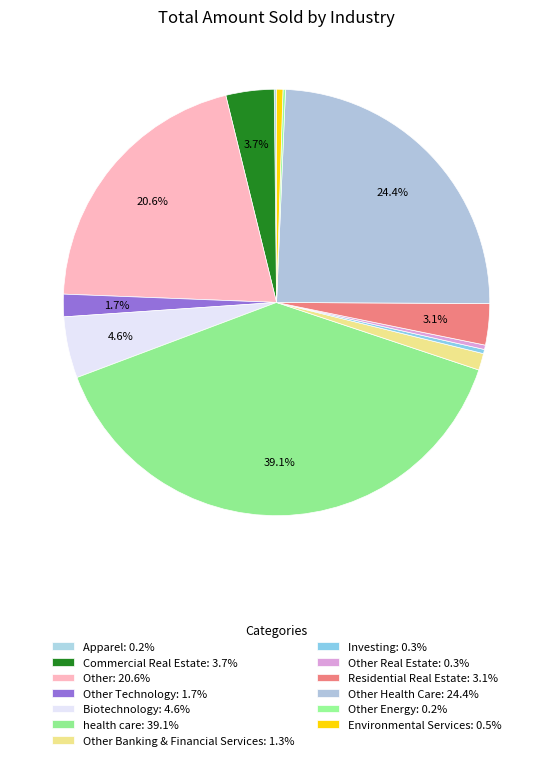

Which category has the smallest portion of the pie?

Apparel